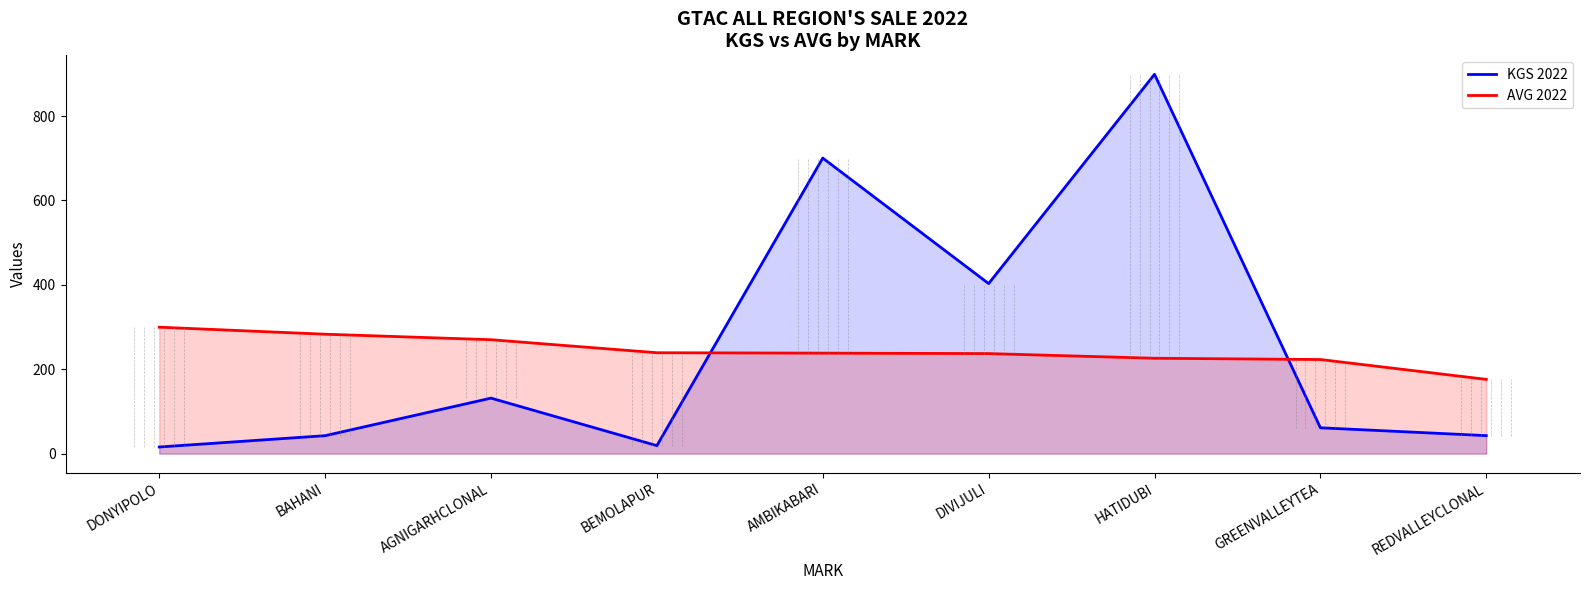

Does the chart display data point markers on the line(s)?

No